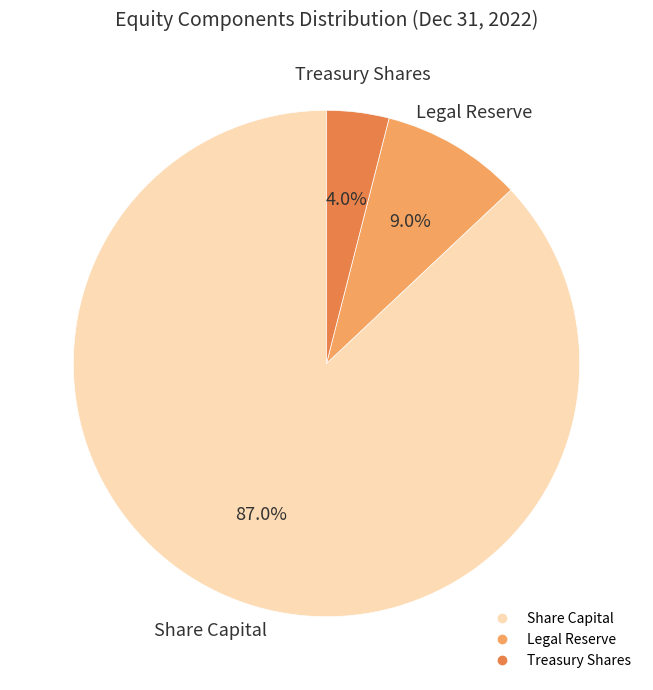

Does any single category account for the majority?

Yes